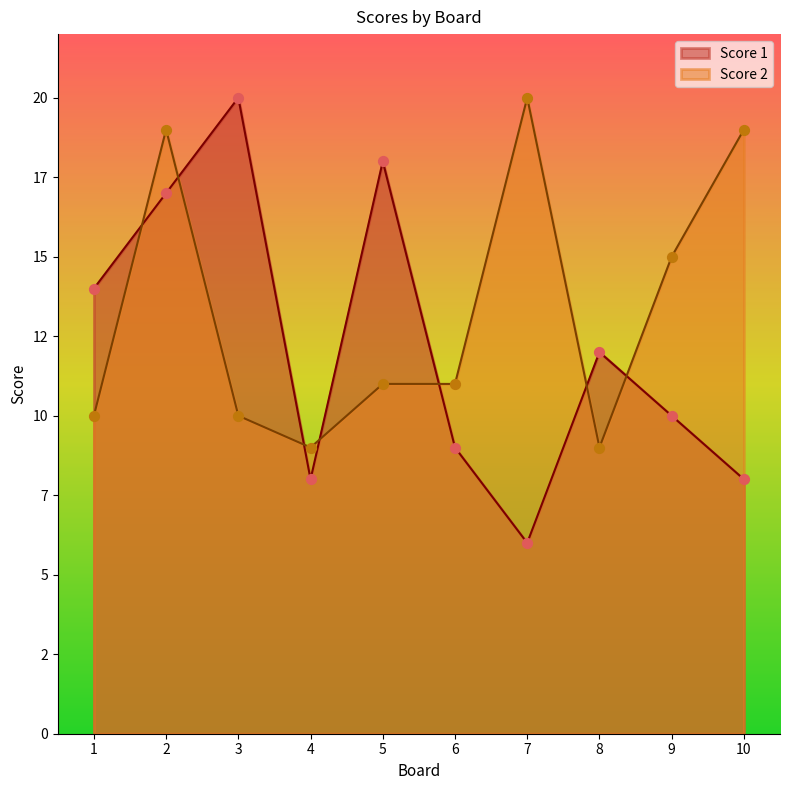

What is the total value across all series at 1?

24